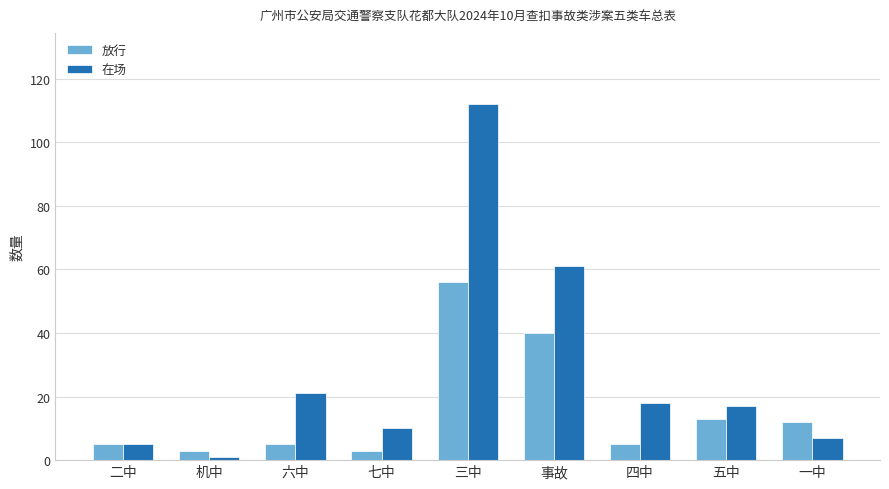

What is the value of the 在场 bar at the 2nd from the left?

1